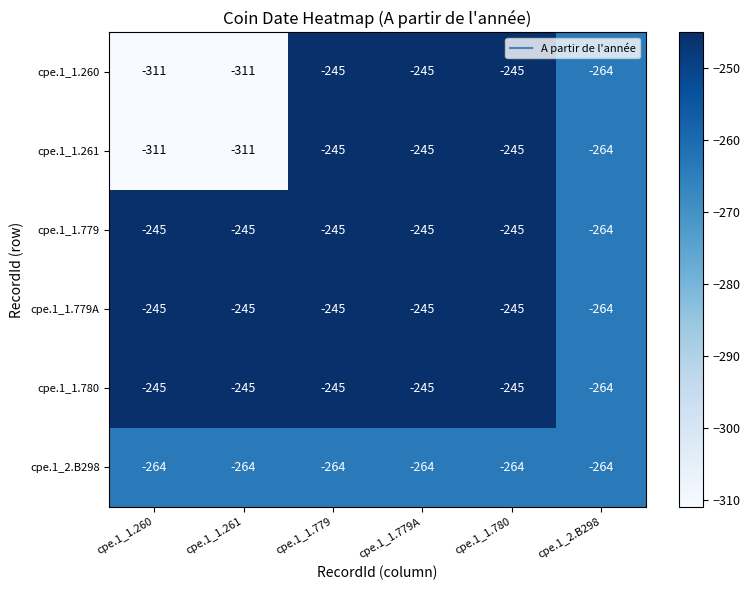

What is the greatest value displayed?

-245